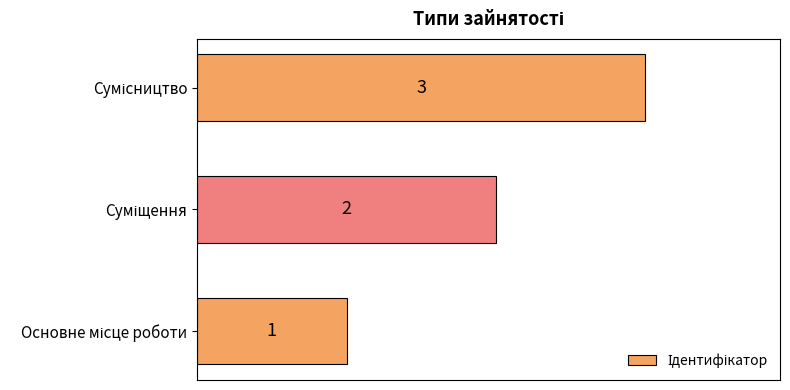

What is the sum of all values?

6